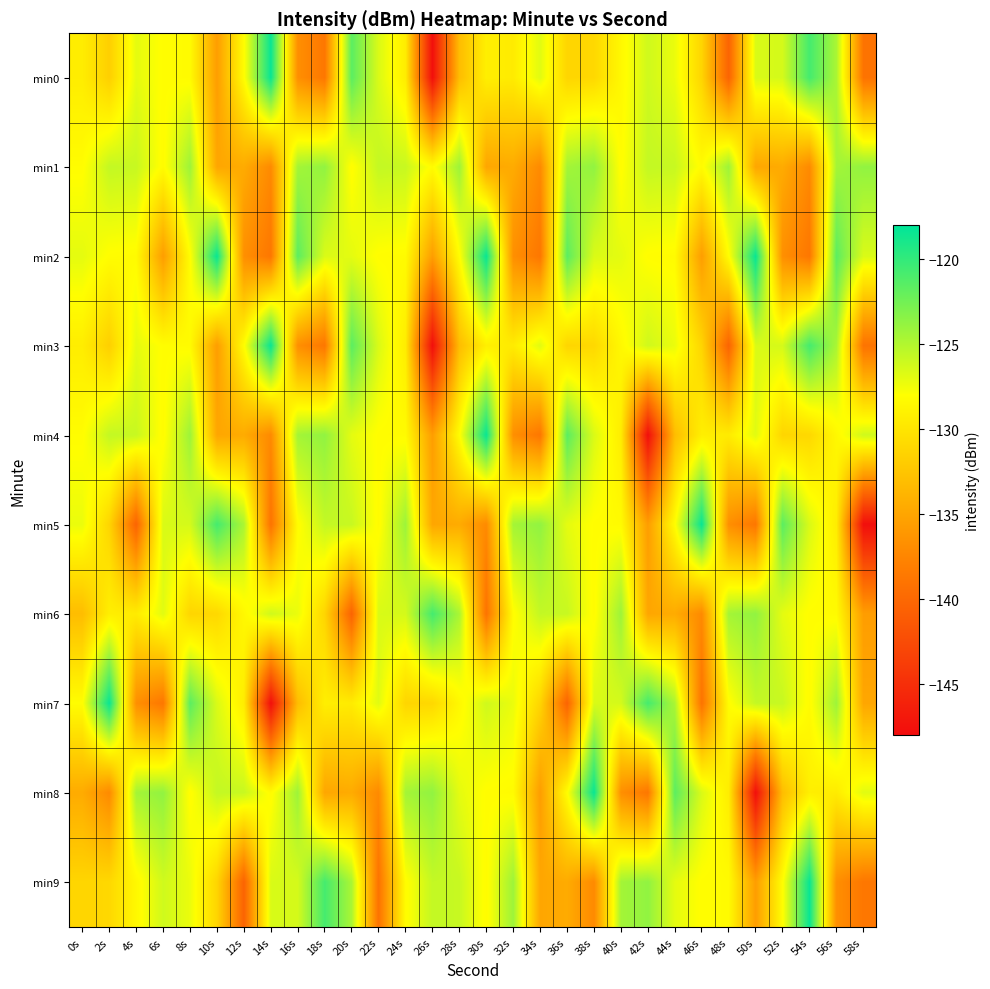

What is the difference between the highest and lowest values at 44s?

12.9